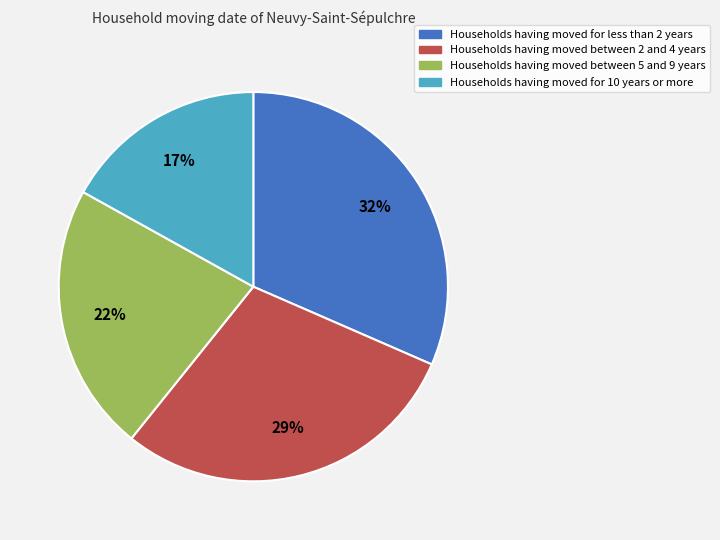

Is there a majority slice in this chart?

No